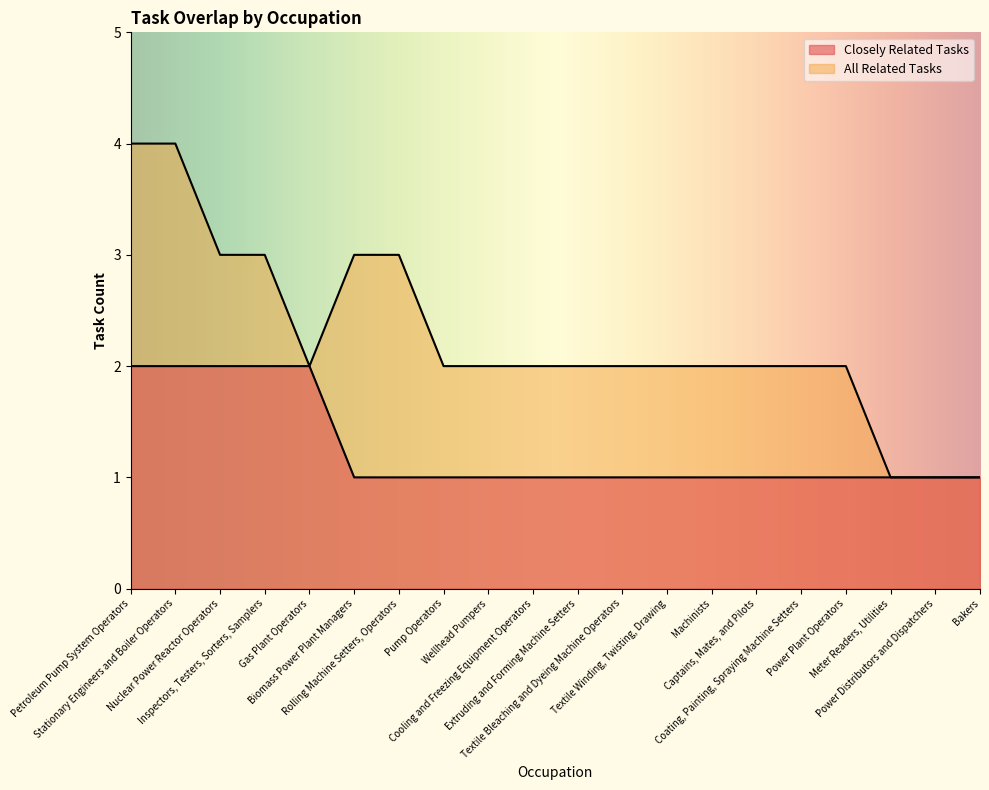

True or false: All Related Tasks and Closely Related Tasks intersect in this chart.

False